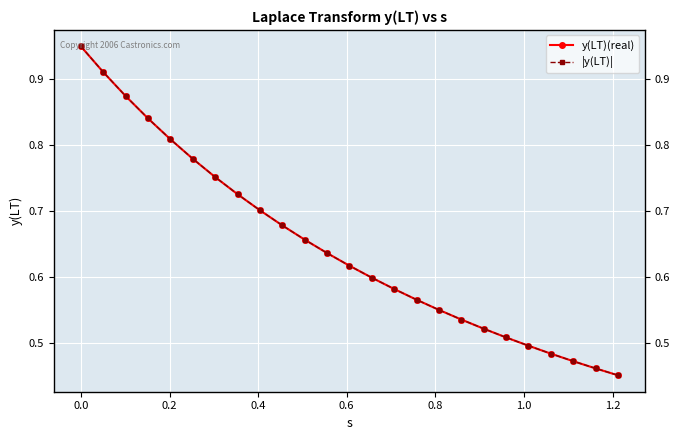

True or false: y(LT)(real) has a value of 1.1 at 10.

False